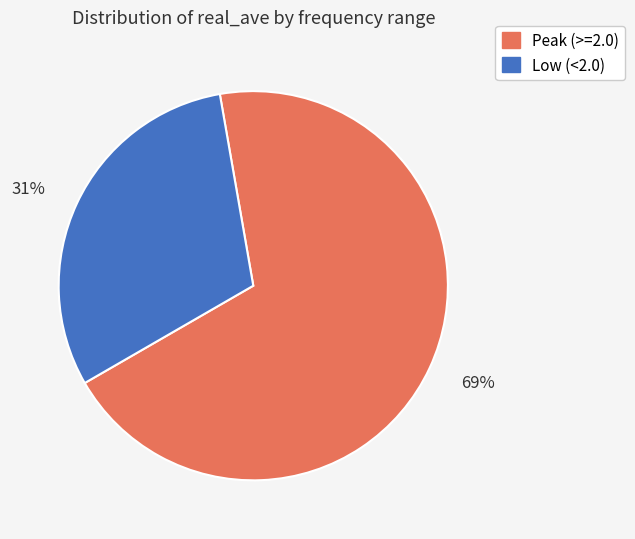

To the nearest percent, what is the average slice percentage?

50%